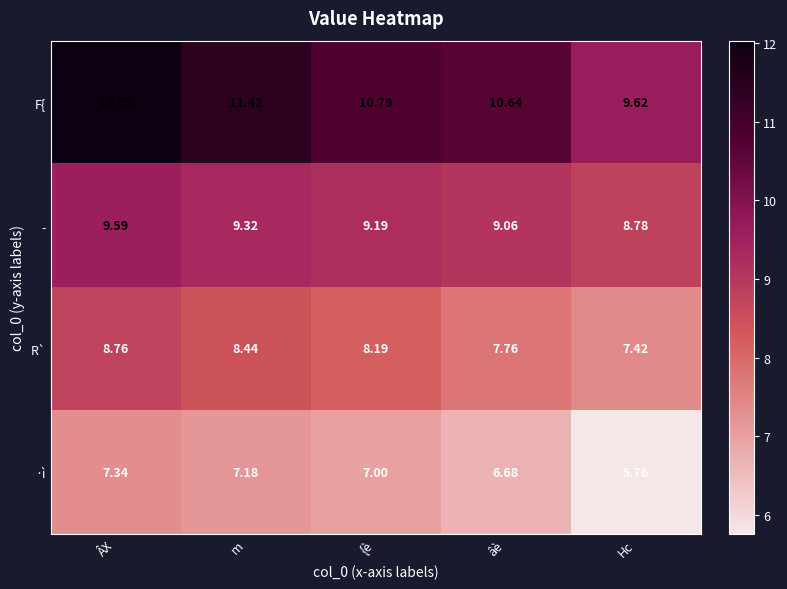

Which label corresponds to the largest value in the chart?

ÂX